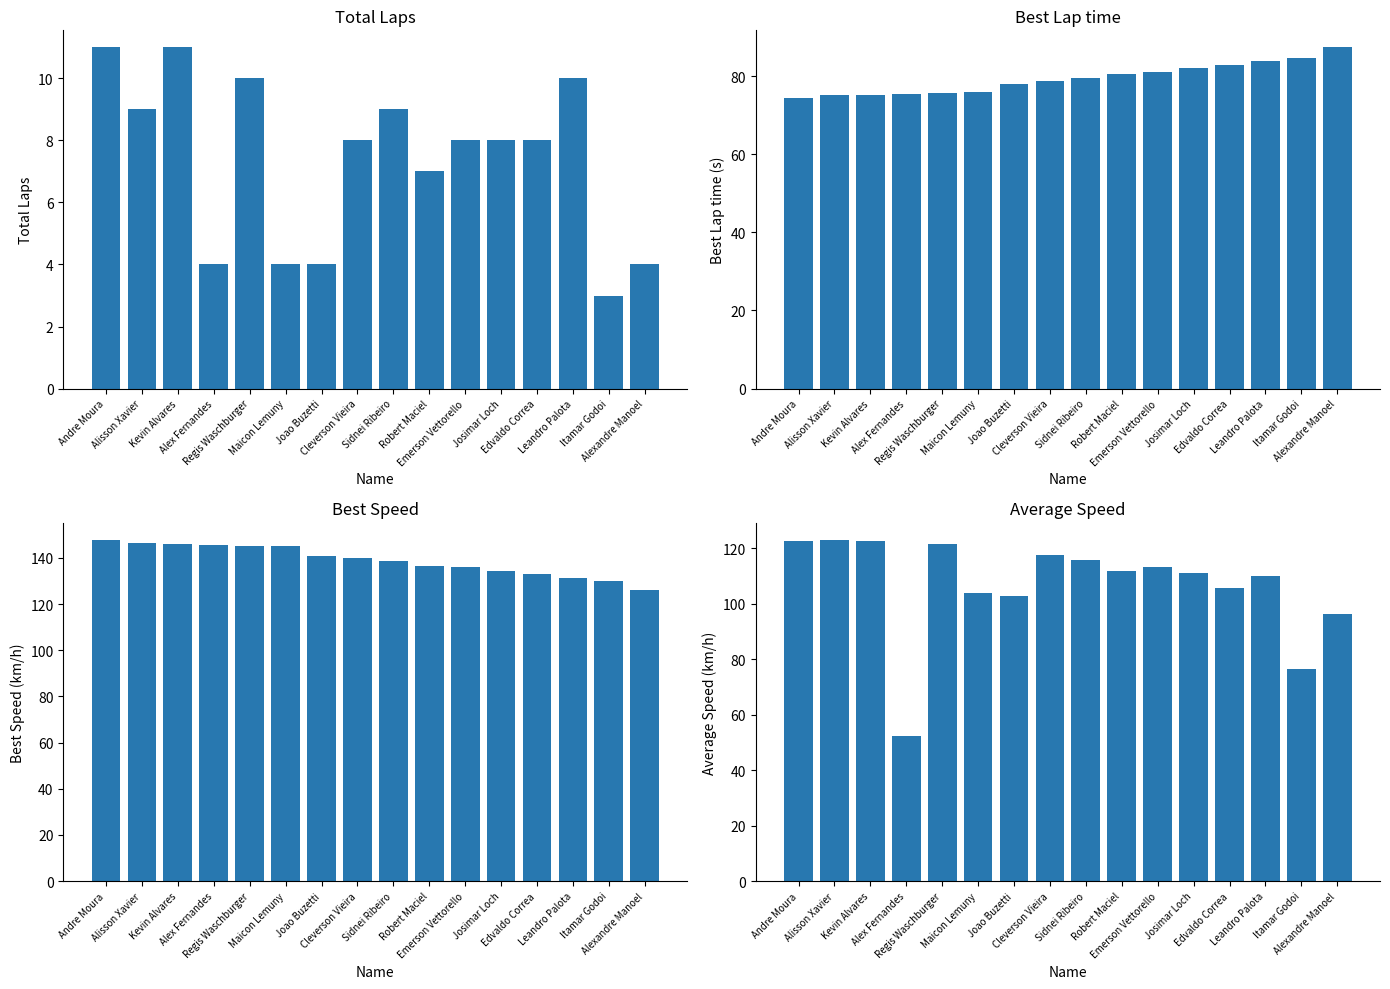

What is the approximate value of Best Lap time at Itamar Godoi?

84.6